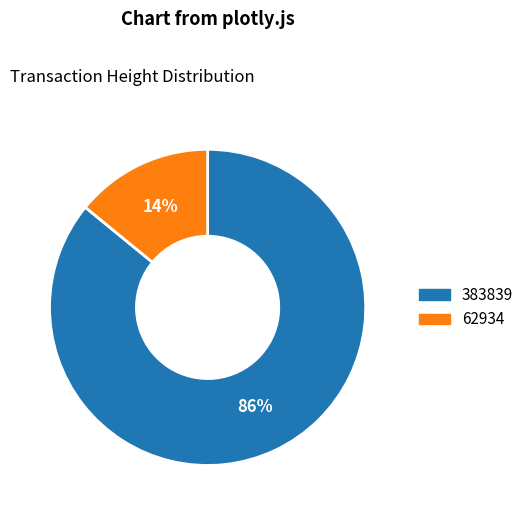

Which category accounts for the majority?

383839